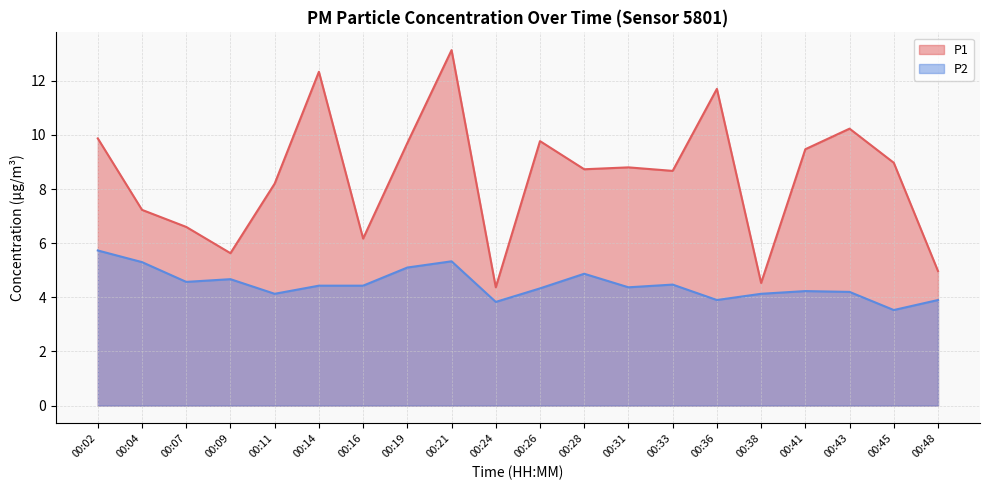

Between 00:09 and 00:45, which series saw the biggest shift?

P1